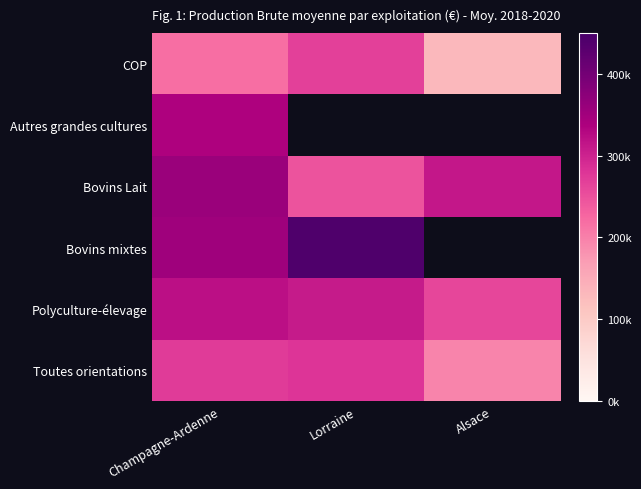

What is the lowest value of the Toutes orientations series?

195987.2